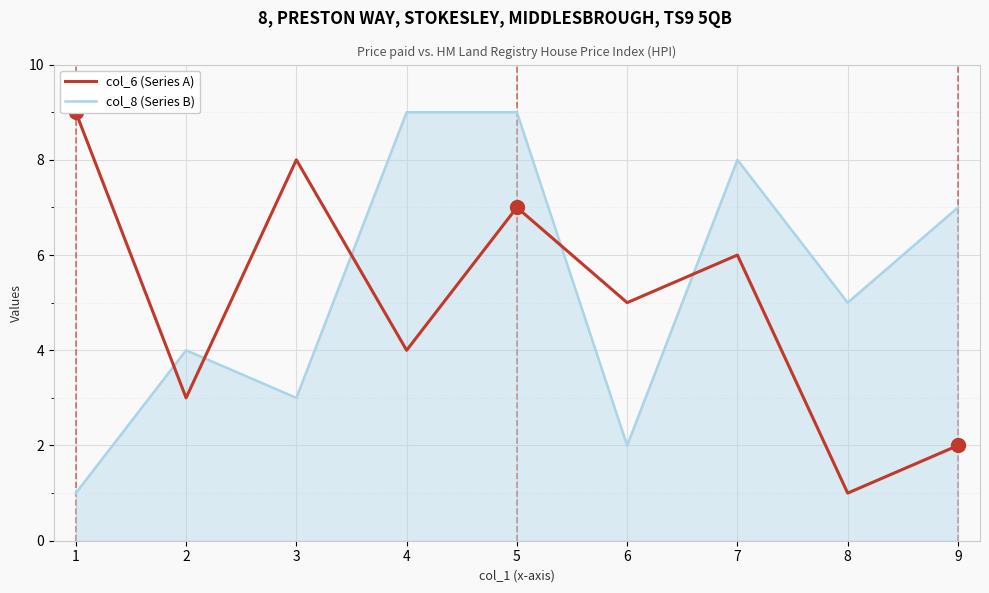

What is the difference between the maximum and minimum values in the col_8 (Series B) series?

8